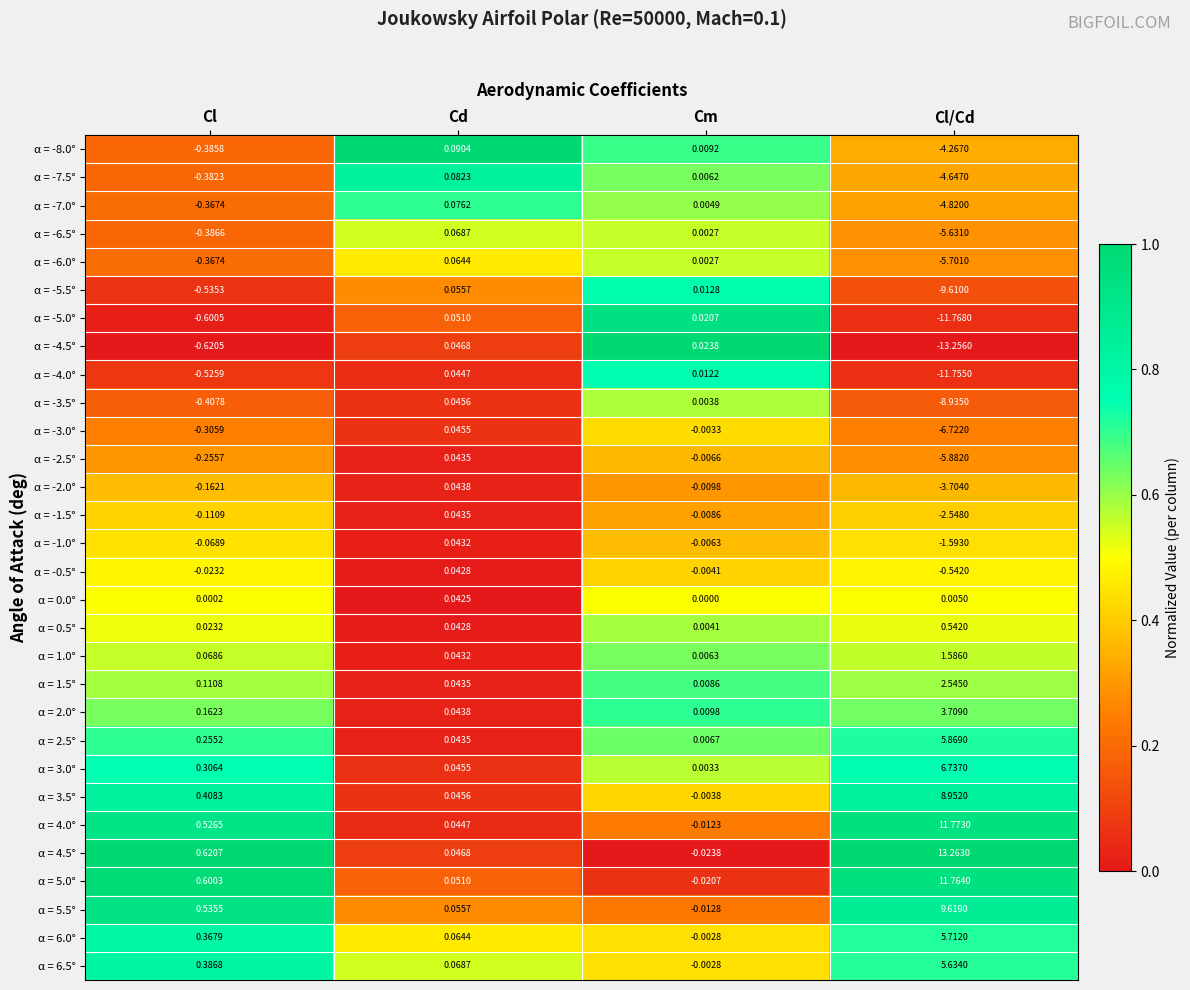

Where is α = -3.0° nearest to the value -3?

Cl